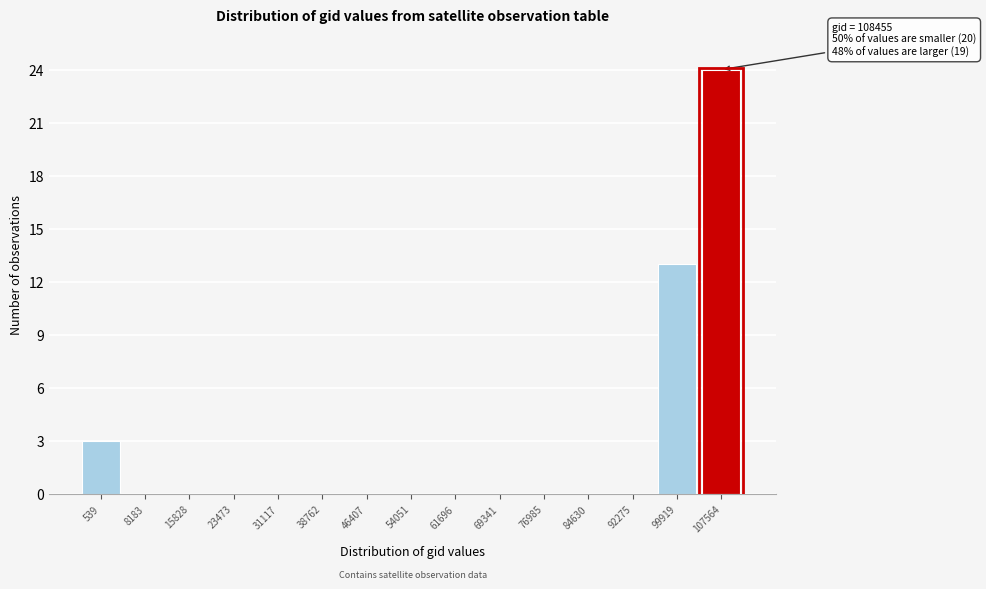

Reading right to left, transcribe all the data shown in this chart.

107564=24	99919=13	92275=0	84630=0	76985=0	69341=0	61696=0	54051=0	46407=0	38762=0	31117=0	23473=0	15828=0	8183=0	539=3